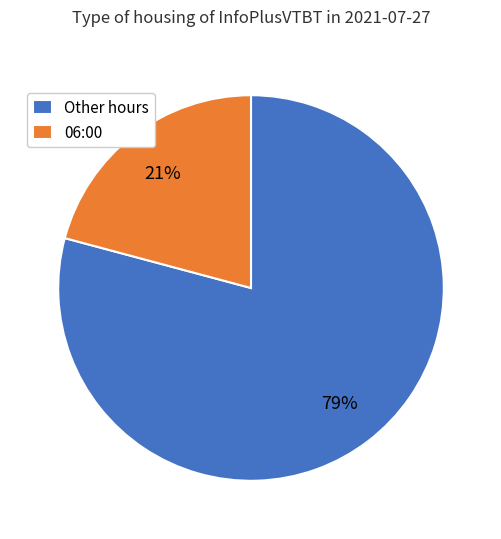

Rank the categories by value from highest to lowest.

Other hours, 06:00